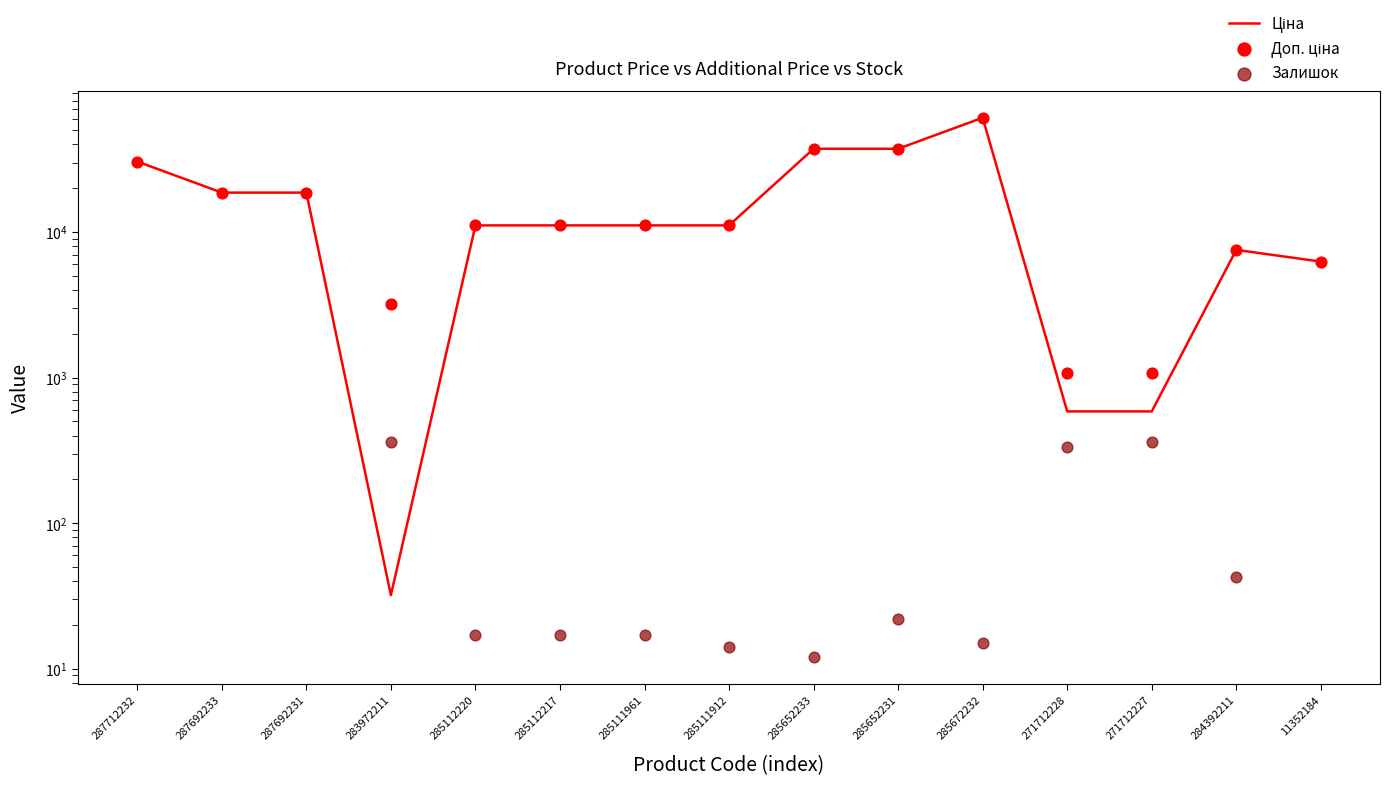

What are all the series names shown in the legend?

Ціна, Доп. ціна, Залишок